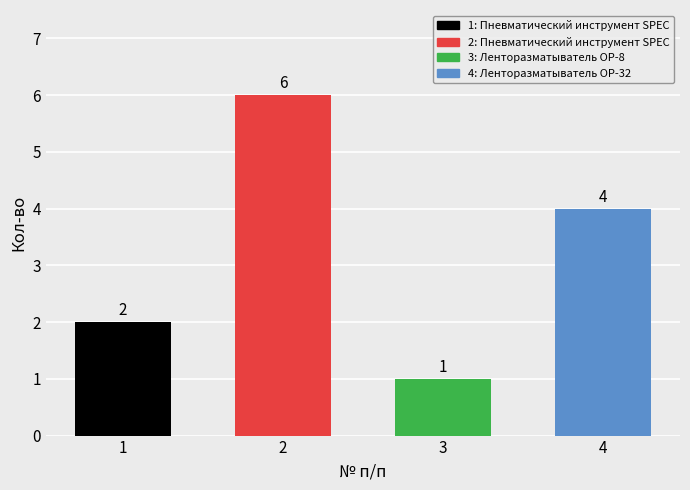

What is the sum of the values at 4 and 2?

10